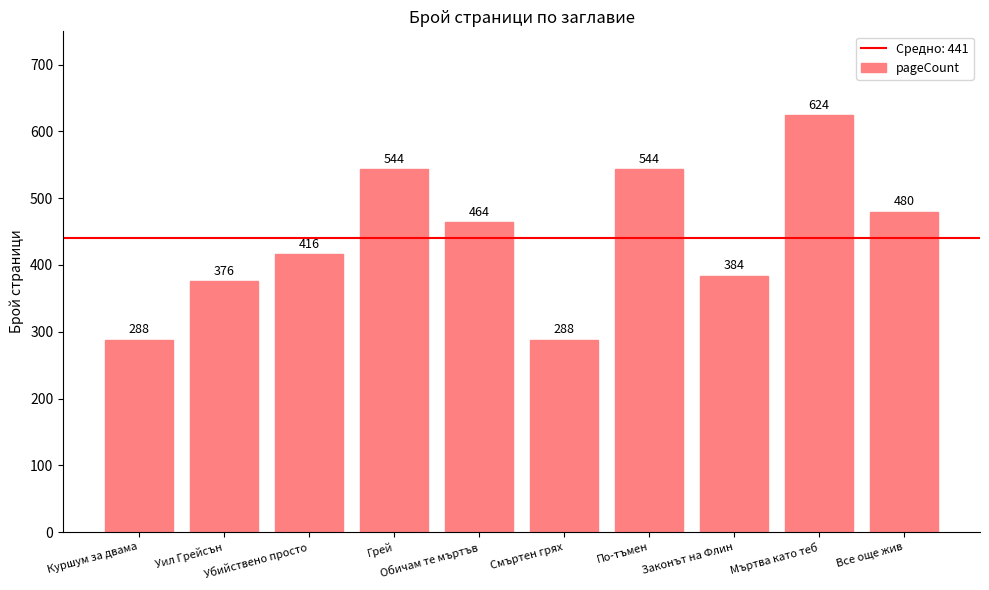

True or false: the data shows 480 at Все още жив.

True